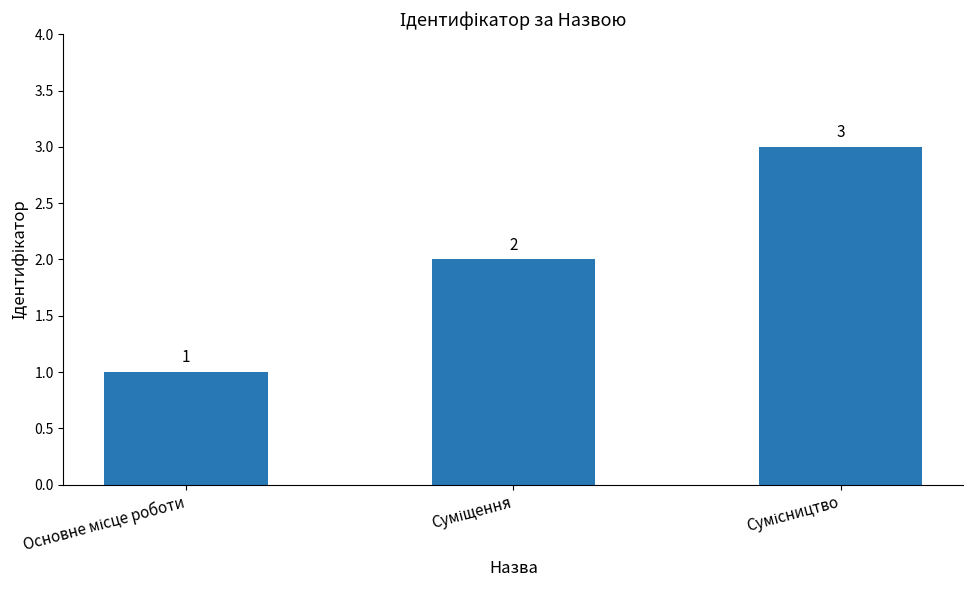

How many data points are less than 2?

1